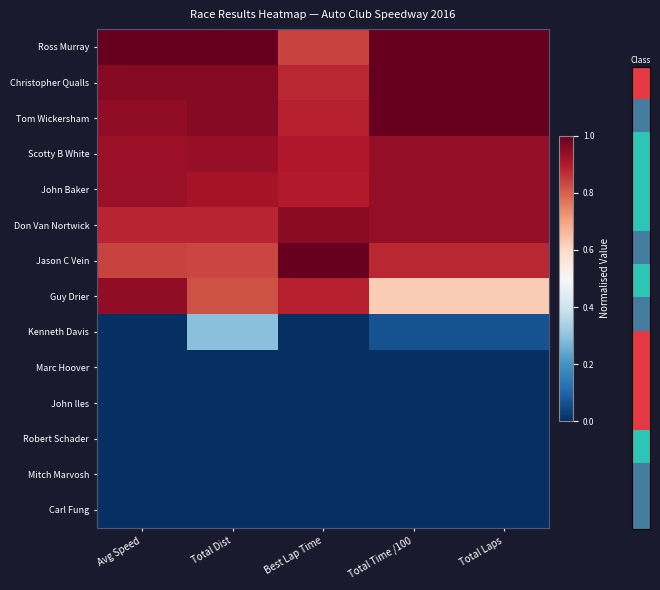

Count the number of categories in the chart.

5